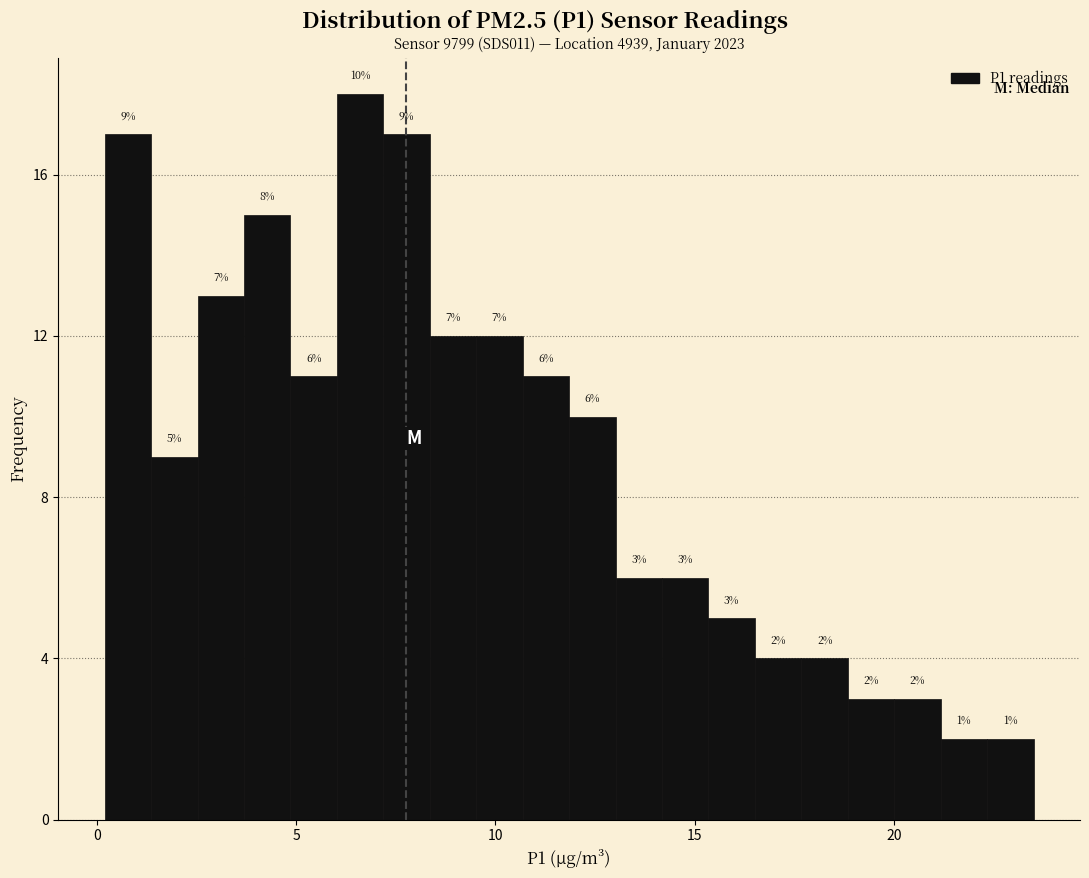

Around what value on the x-axis is the tallest bar? Give the approximate position of its centre, as read against the axis.

6.5